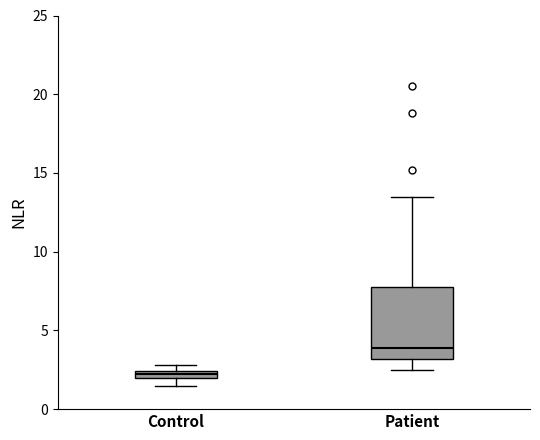

Where is the lower edge of the box for Control on the y-axis? The values are not printed on the chart, so give them approximately, as read against the axis.

2.0